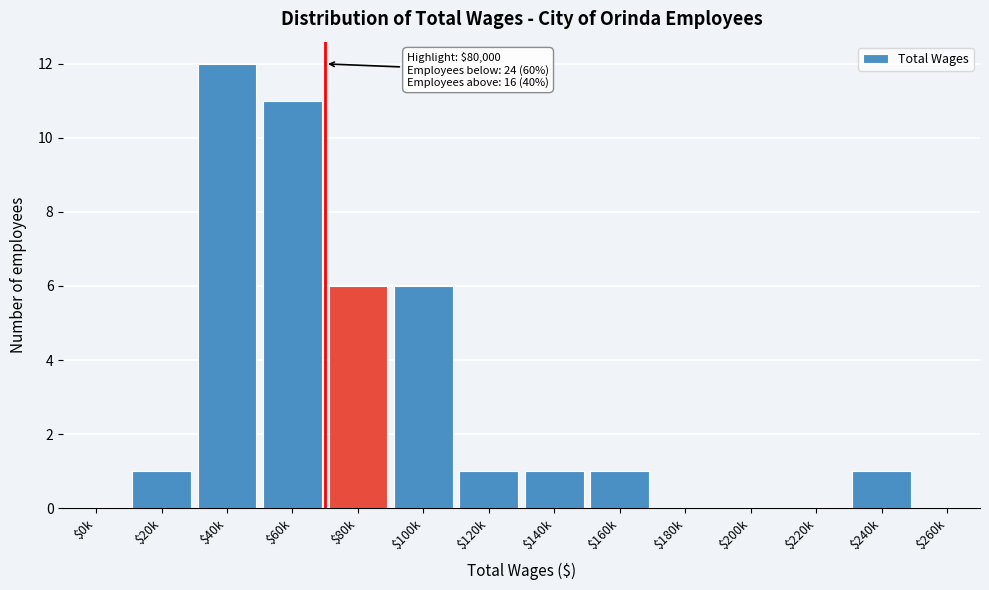

What is the greatest value displayed?

12